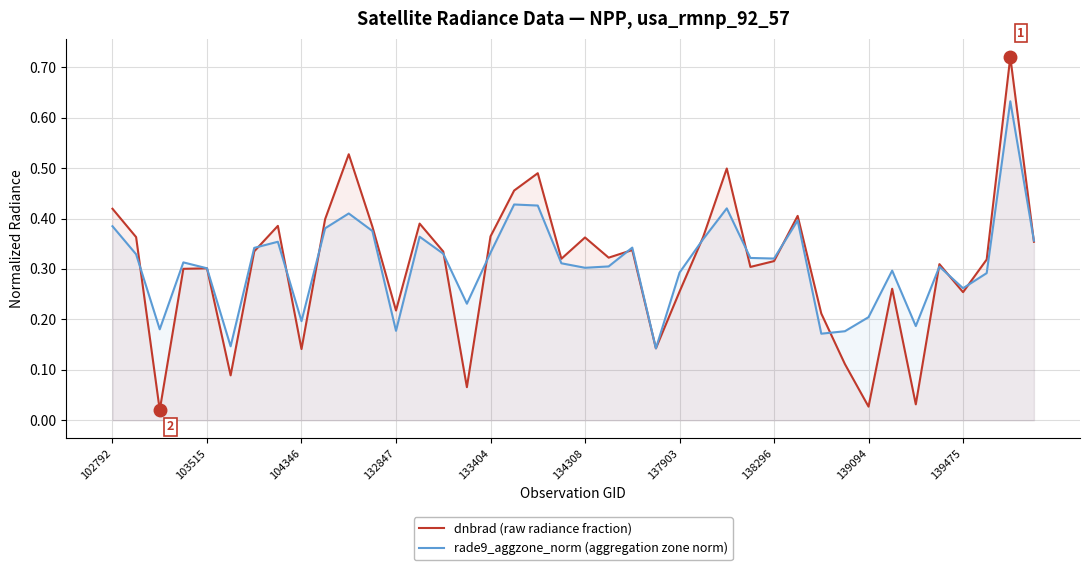

What is the highest value of the dnbrad (raw radiance fraction) series?

0.7